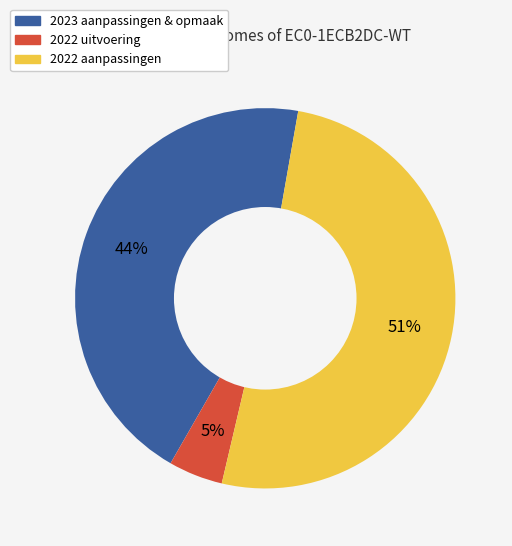

Is there a majority slice in this chart?

Yes